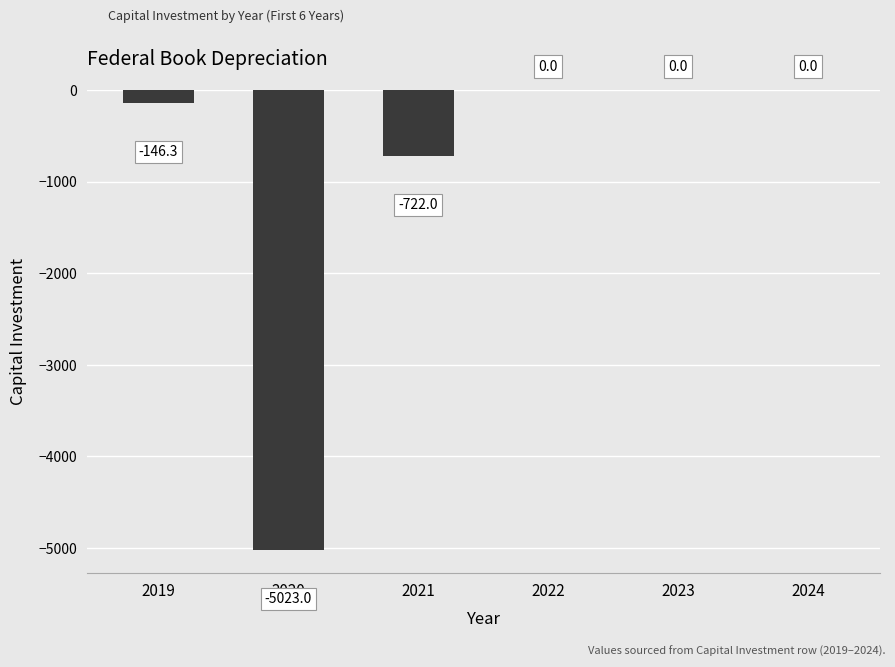

Between 2020 and 2021, which is larger?

2021